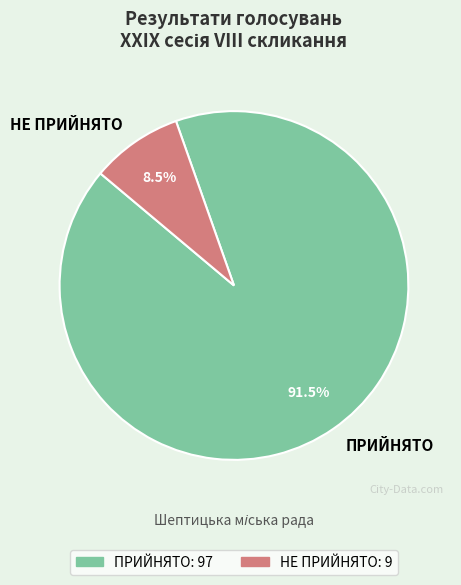

How many slices are in this pie chart?

2